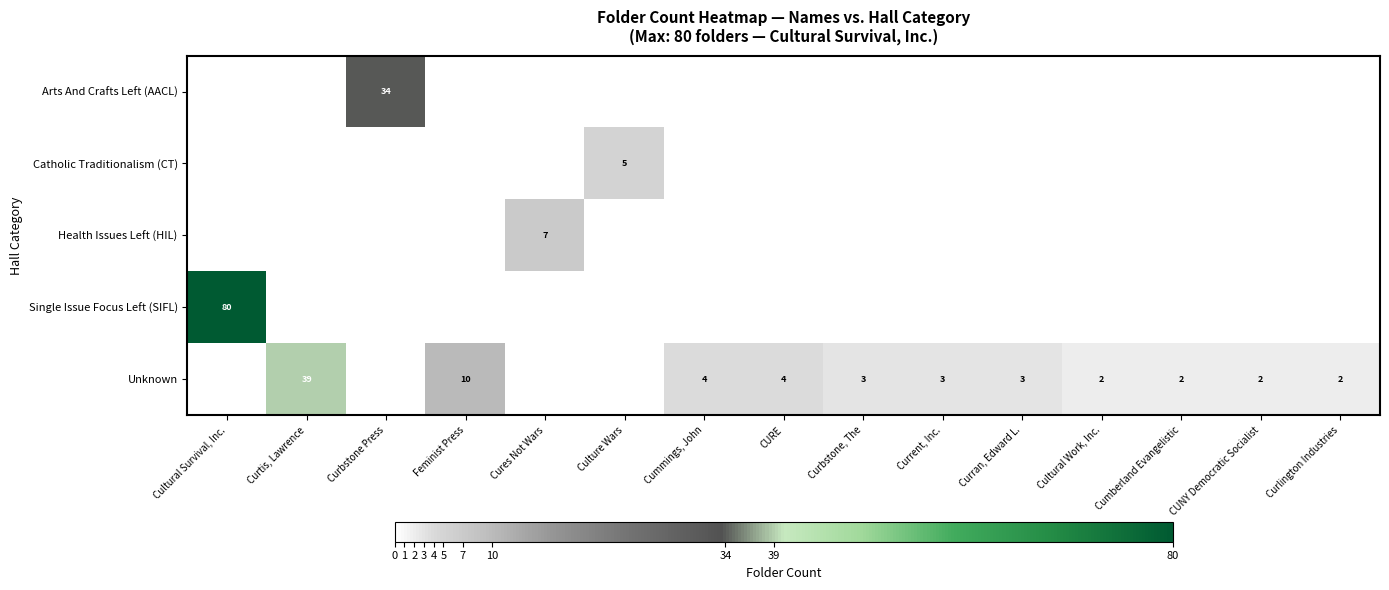

The Catholic Traditionalism (CT) series shows 9 at Culture Wars. True or false?

False